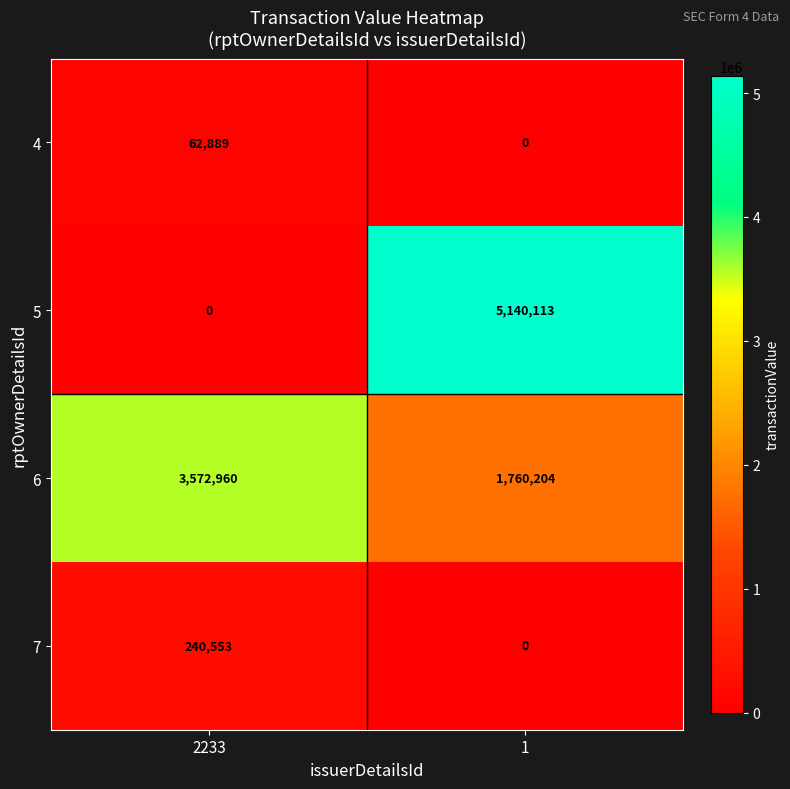

What is the greatest value displayed?

5140113